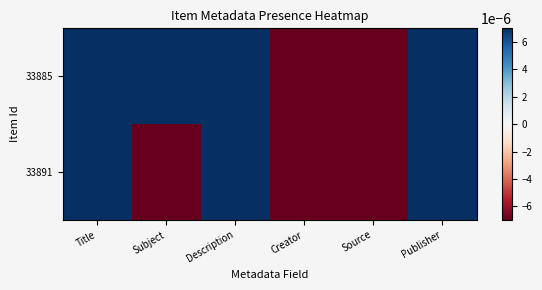

Which series changed the most between Description and Creator?

33885